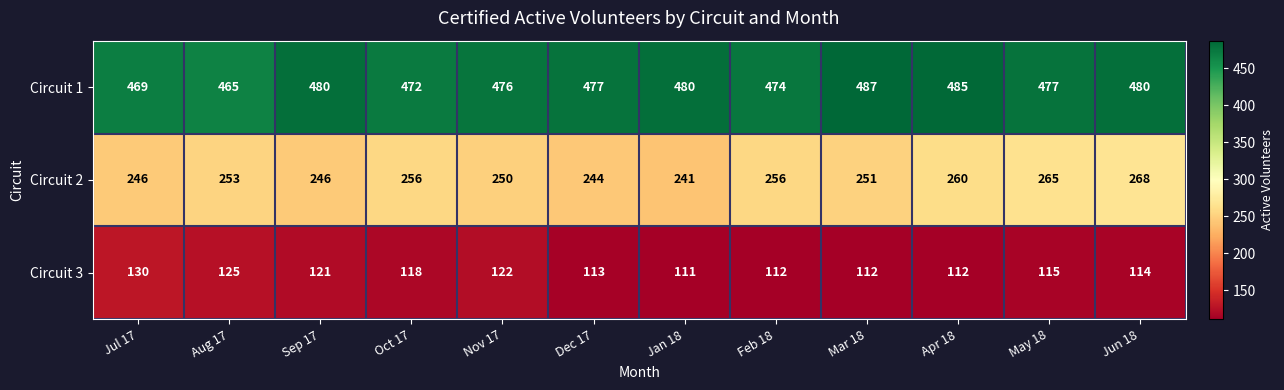

List the series in order of their peak value, highest first.

Circuit 1, Circuit 2, Circuit 3